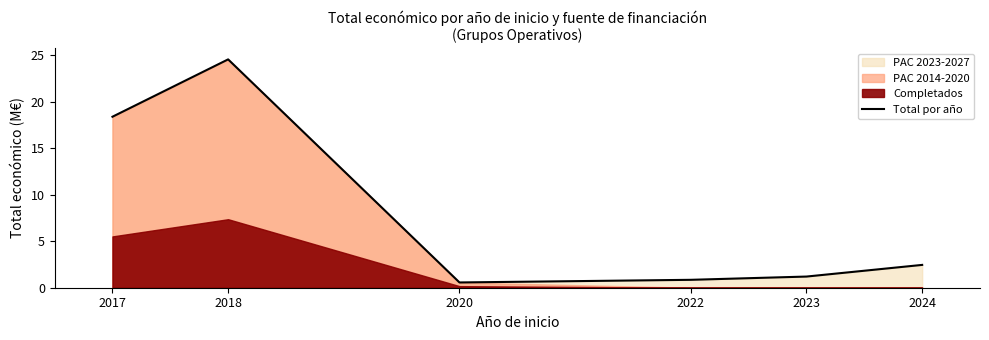

True or false: there are more than 0 points higher than both neighbors.

True